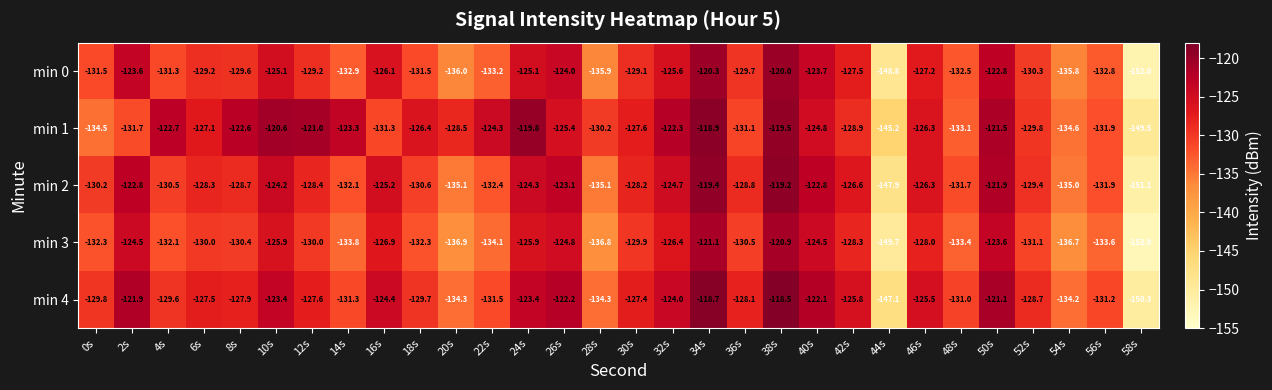

At which label does min 2 first exceed -128?

2s